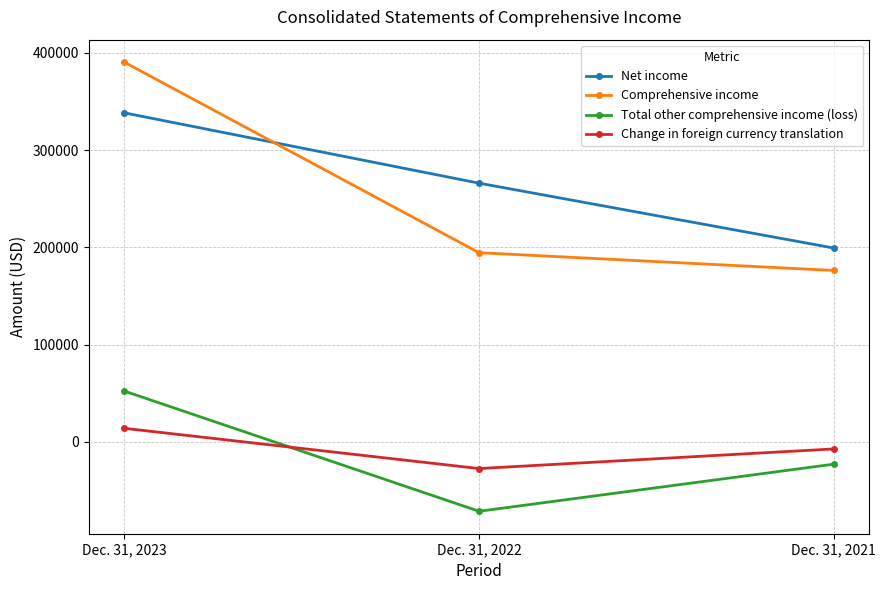

What is the spread (max minus min) of values at Dec. 31, 2023?

376636